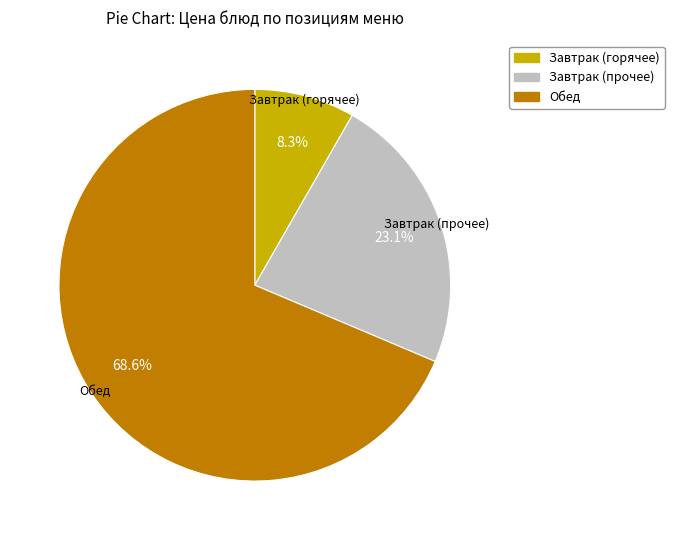

Does any single category account for the majority?

Yes